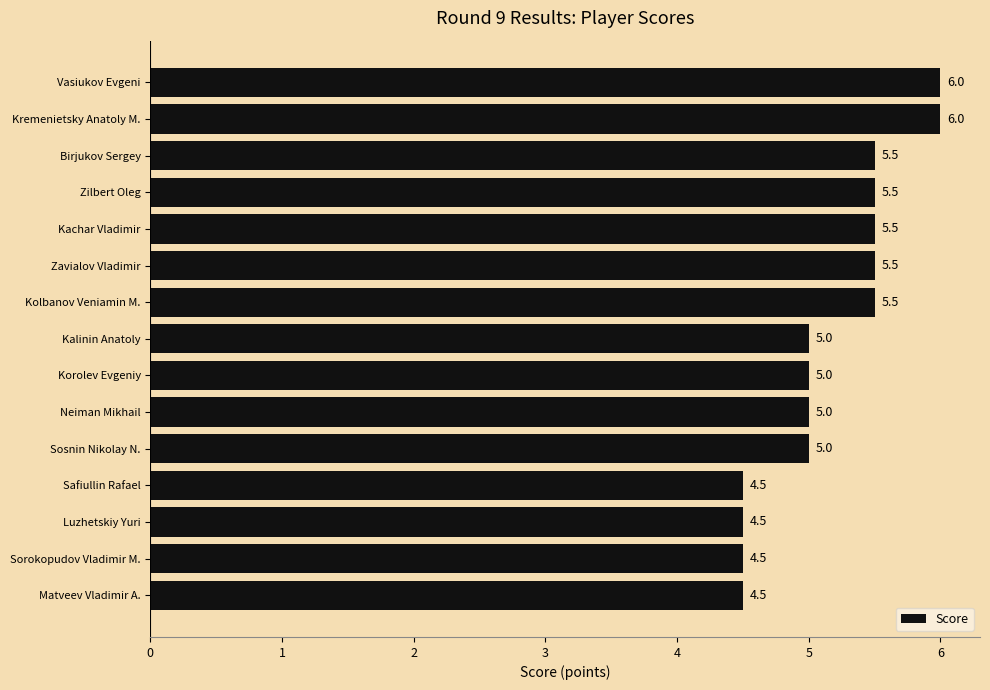

True or false: the data shows 4.5 at Luzhetskiy Yuri.

True